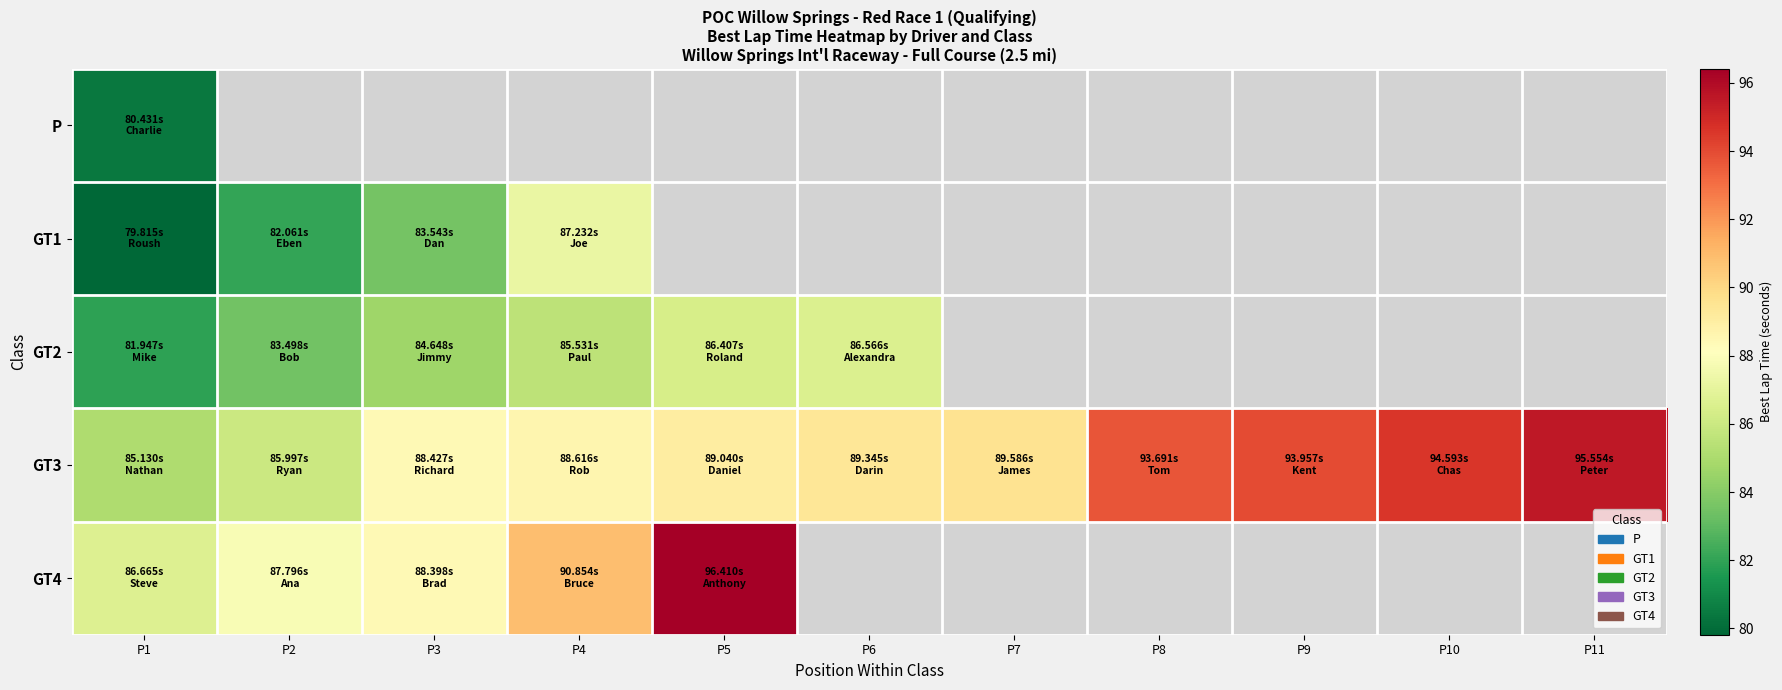

At which label does GT3 first exceed 89?

P5